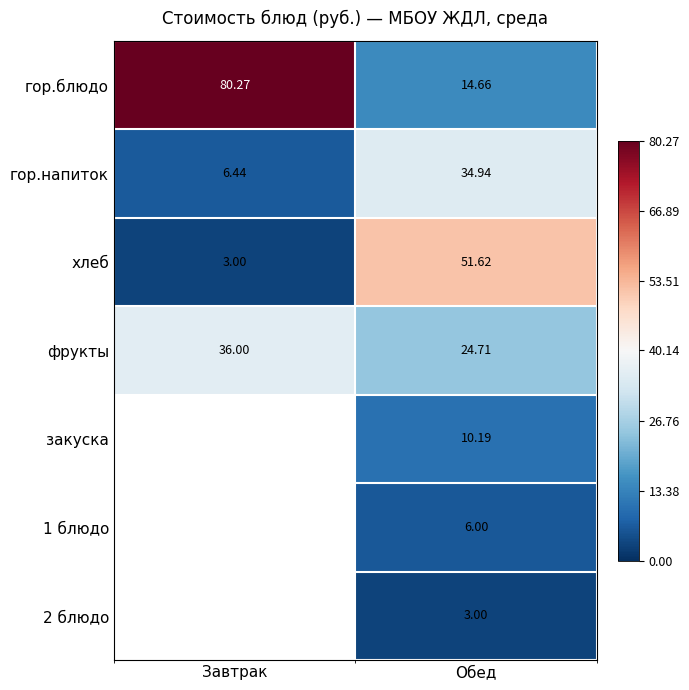

Is the value of гор.блюдо at Завтрак greater than the value of гор.напиток at Завтрак?

Yes